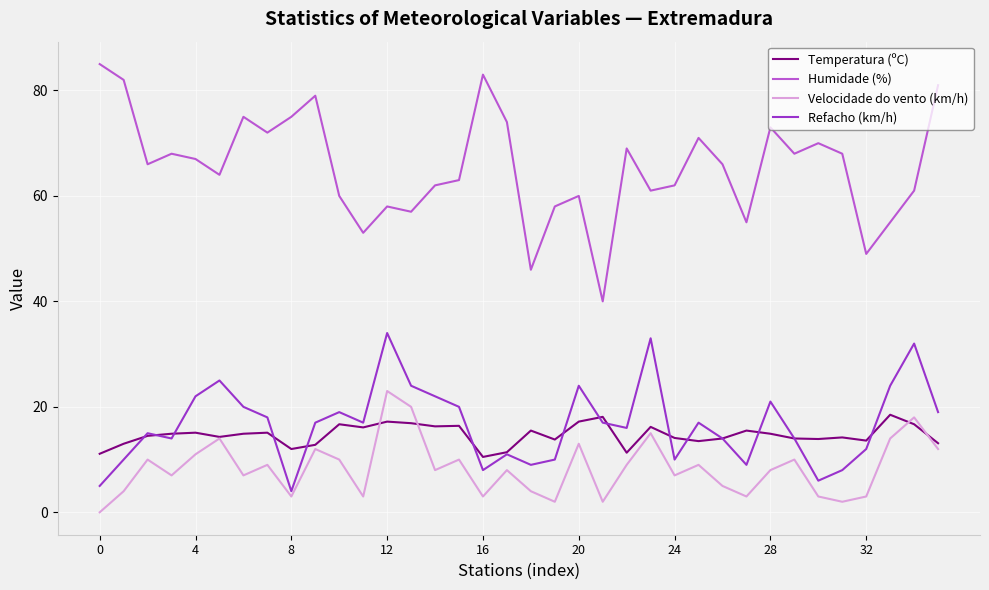

What is the difference between the second highest and minimum values in the Velocidade do vento (km/h) series?

20.0